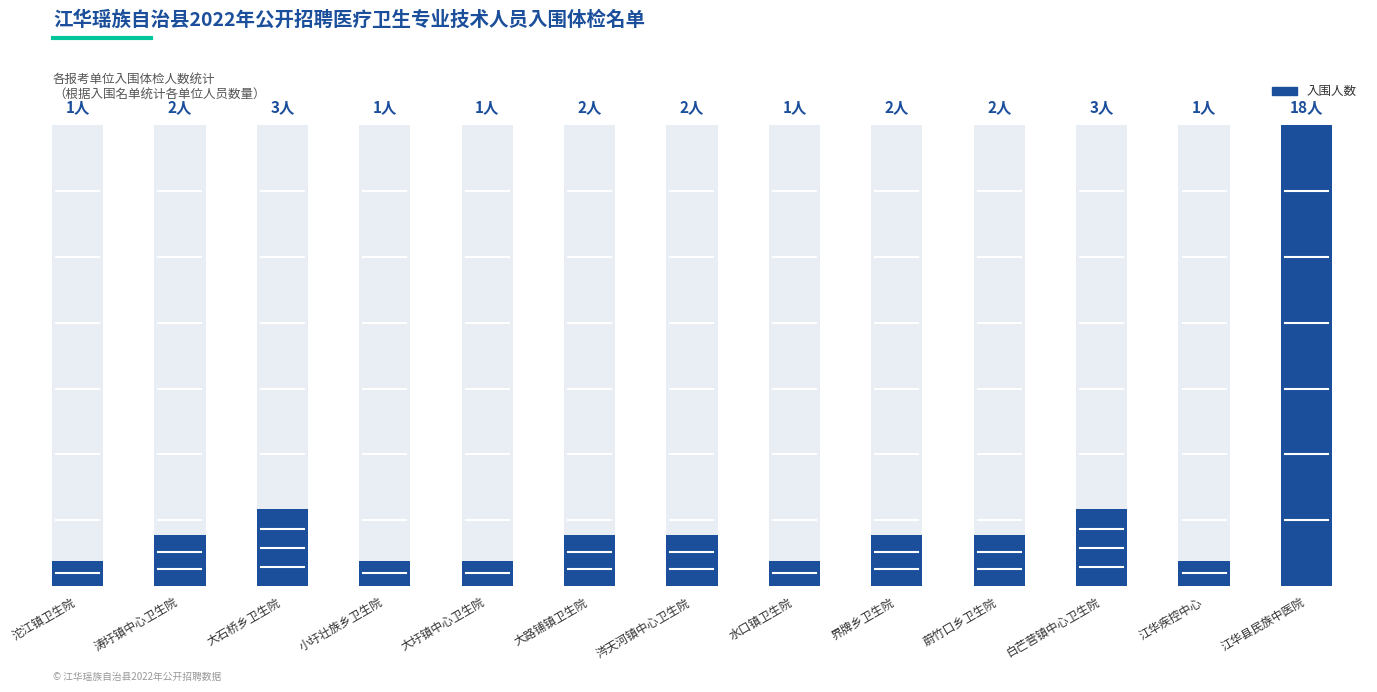

Count the number of values greater than 2.

3